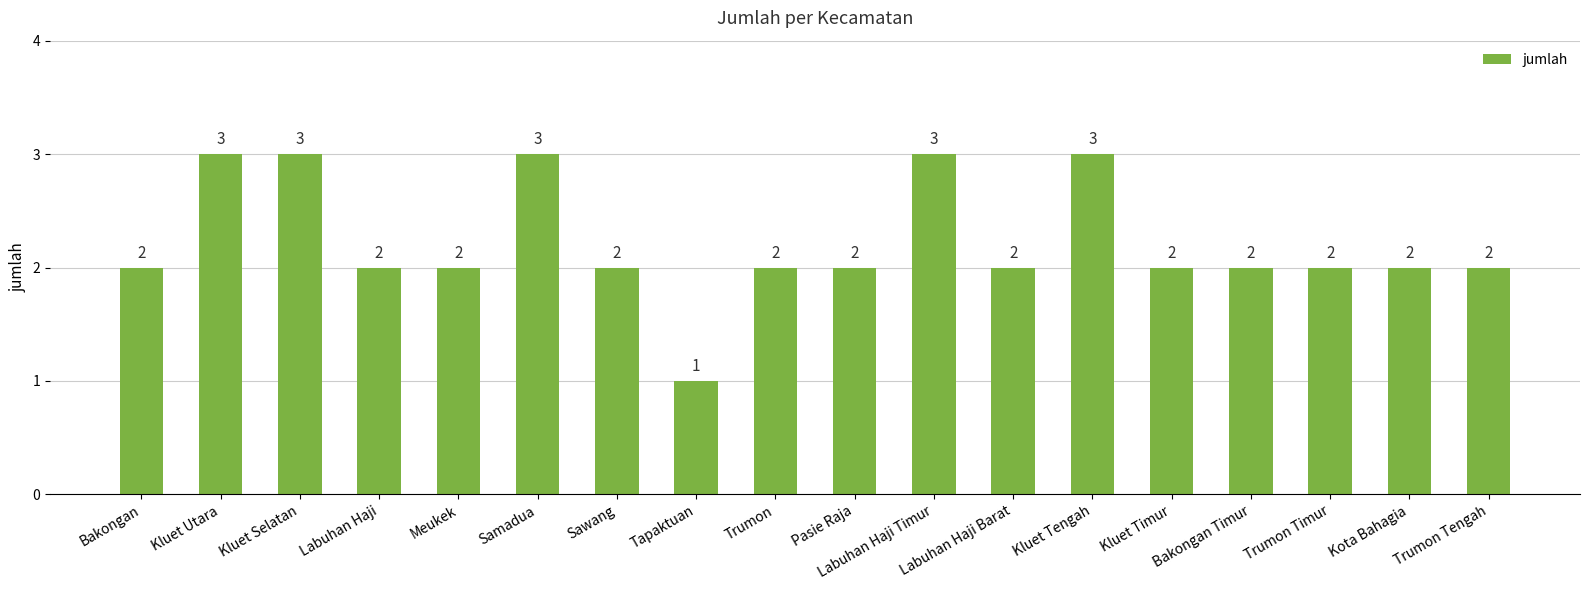

How many data points does each series have?

18